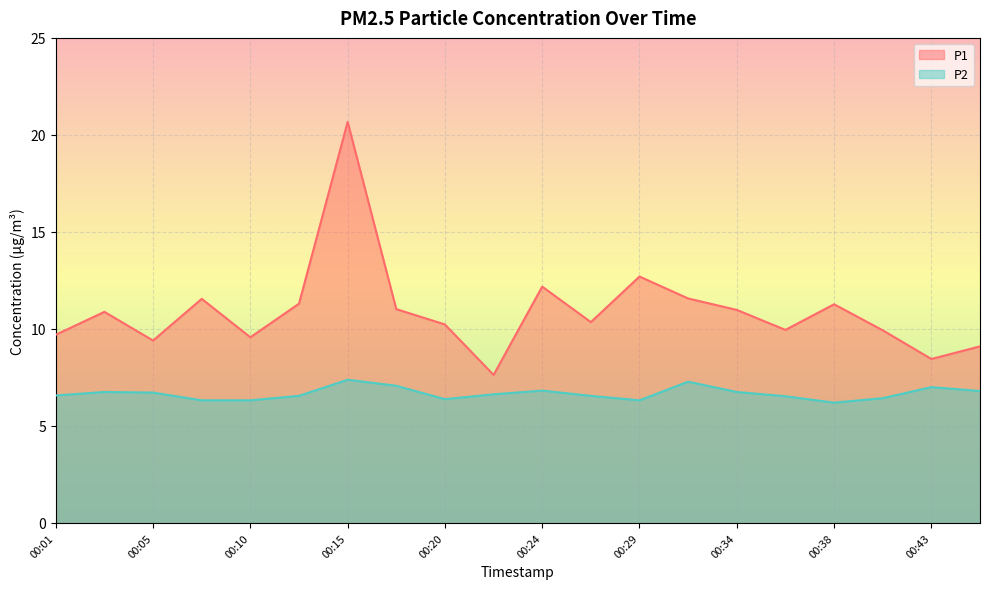

Where does the P1 series first go above 10?

00:03